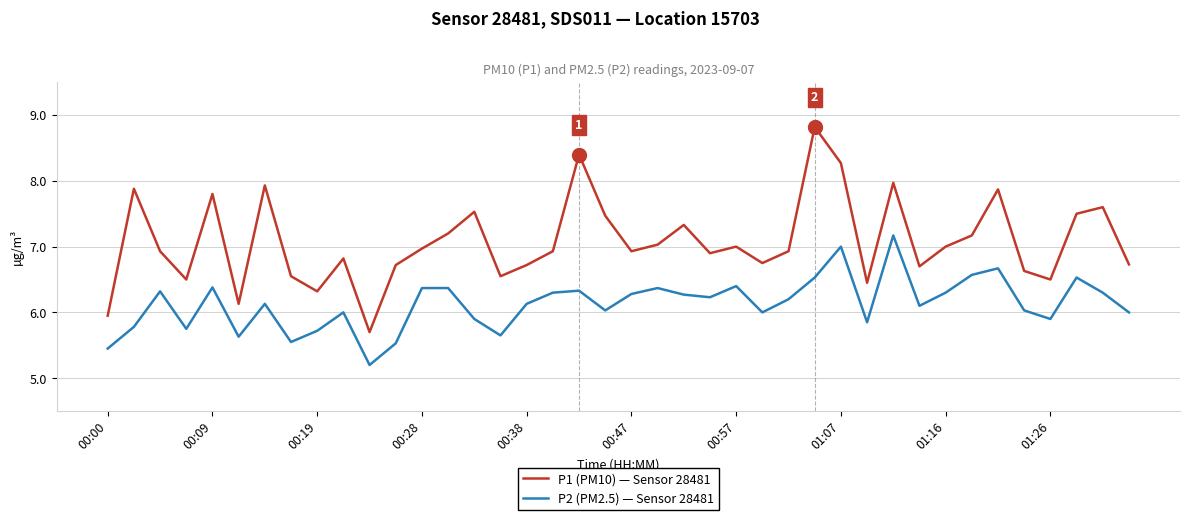

Which series has the largest total across all categories?

P1 (PM10) — Sensor 28481